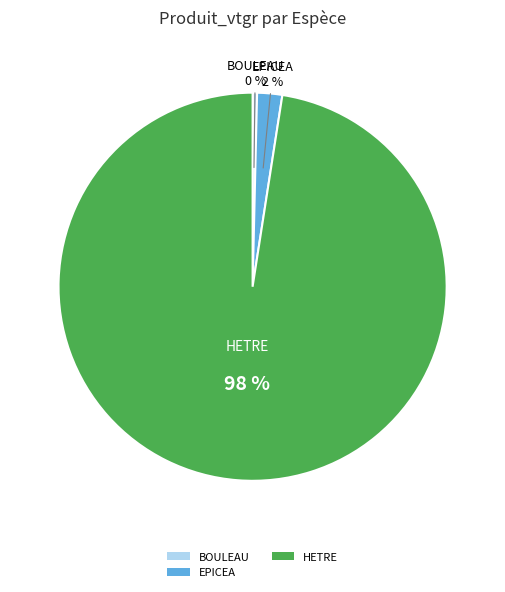

What is the smallest slice in the pie chart?

BOULEAU